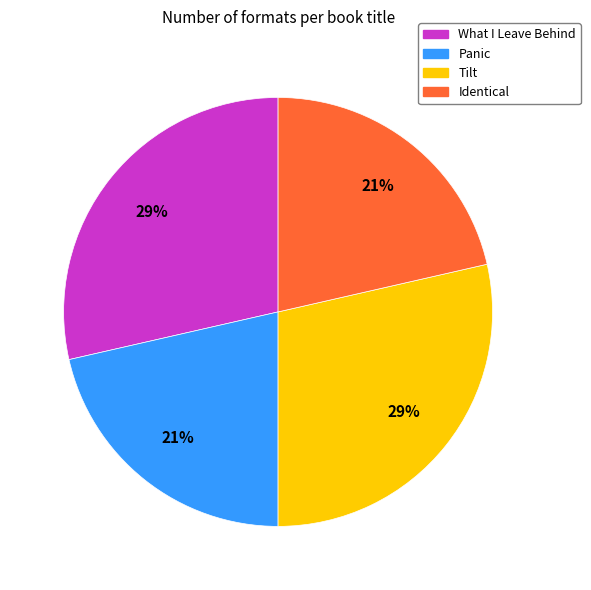

Do Panic and Identical together represent more than half of the pie?

No